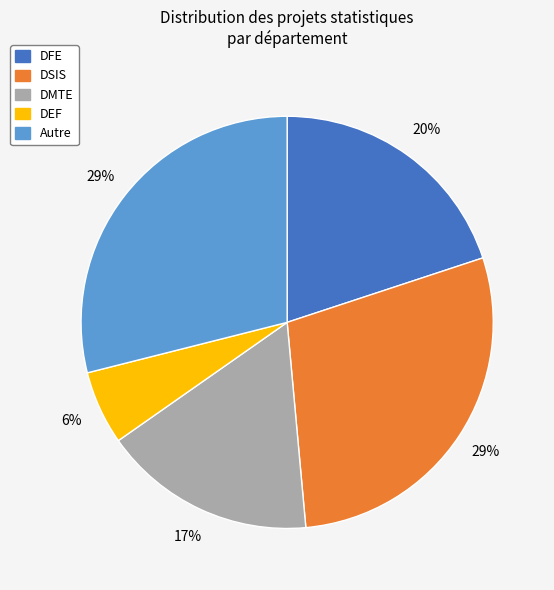

To the nearest percent, what portion does Autre represent?

29%